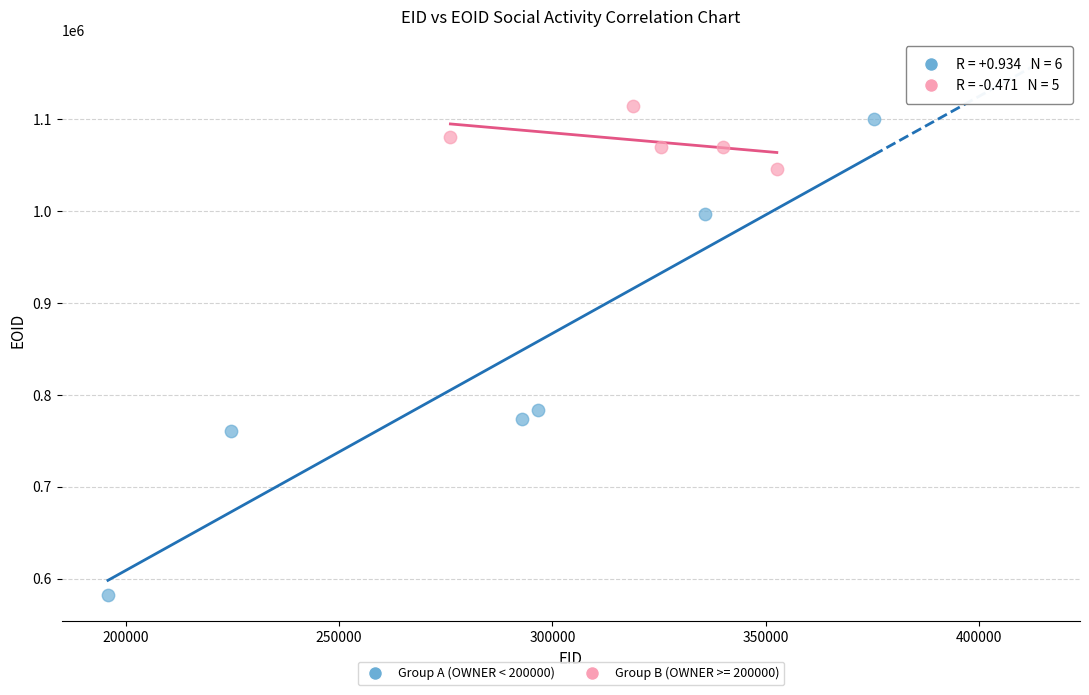

Which series contains the lowest Y value?

Group A (OWNER < 200000)